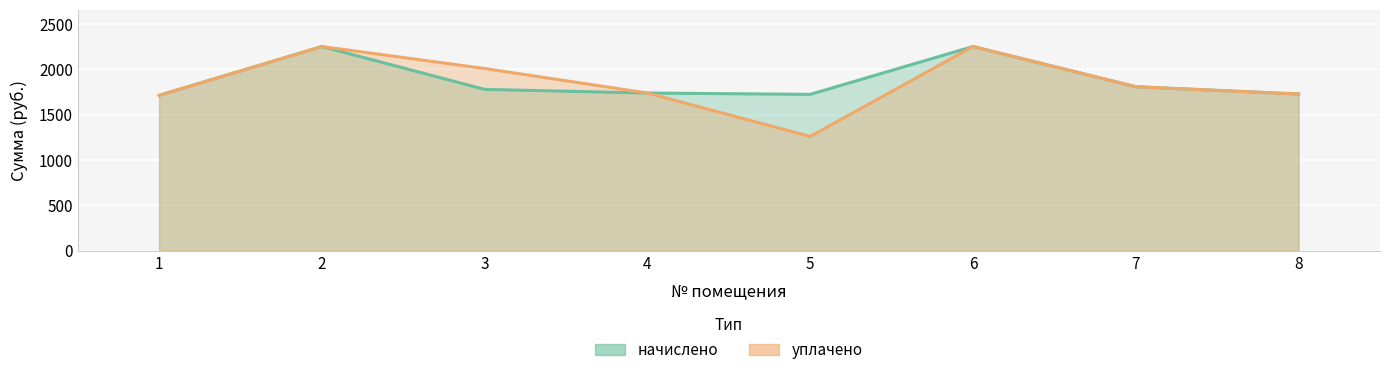

What is the sum of all начислено values?

14986.6